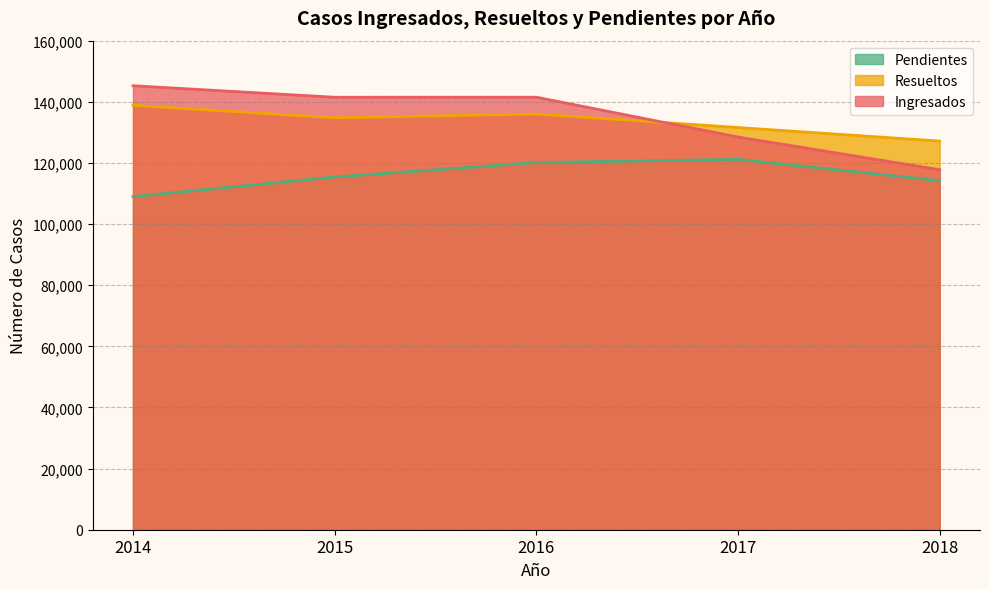

What is the spread (max minus min) of values at 2018?

12958